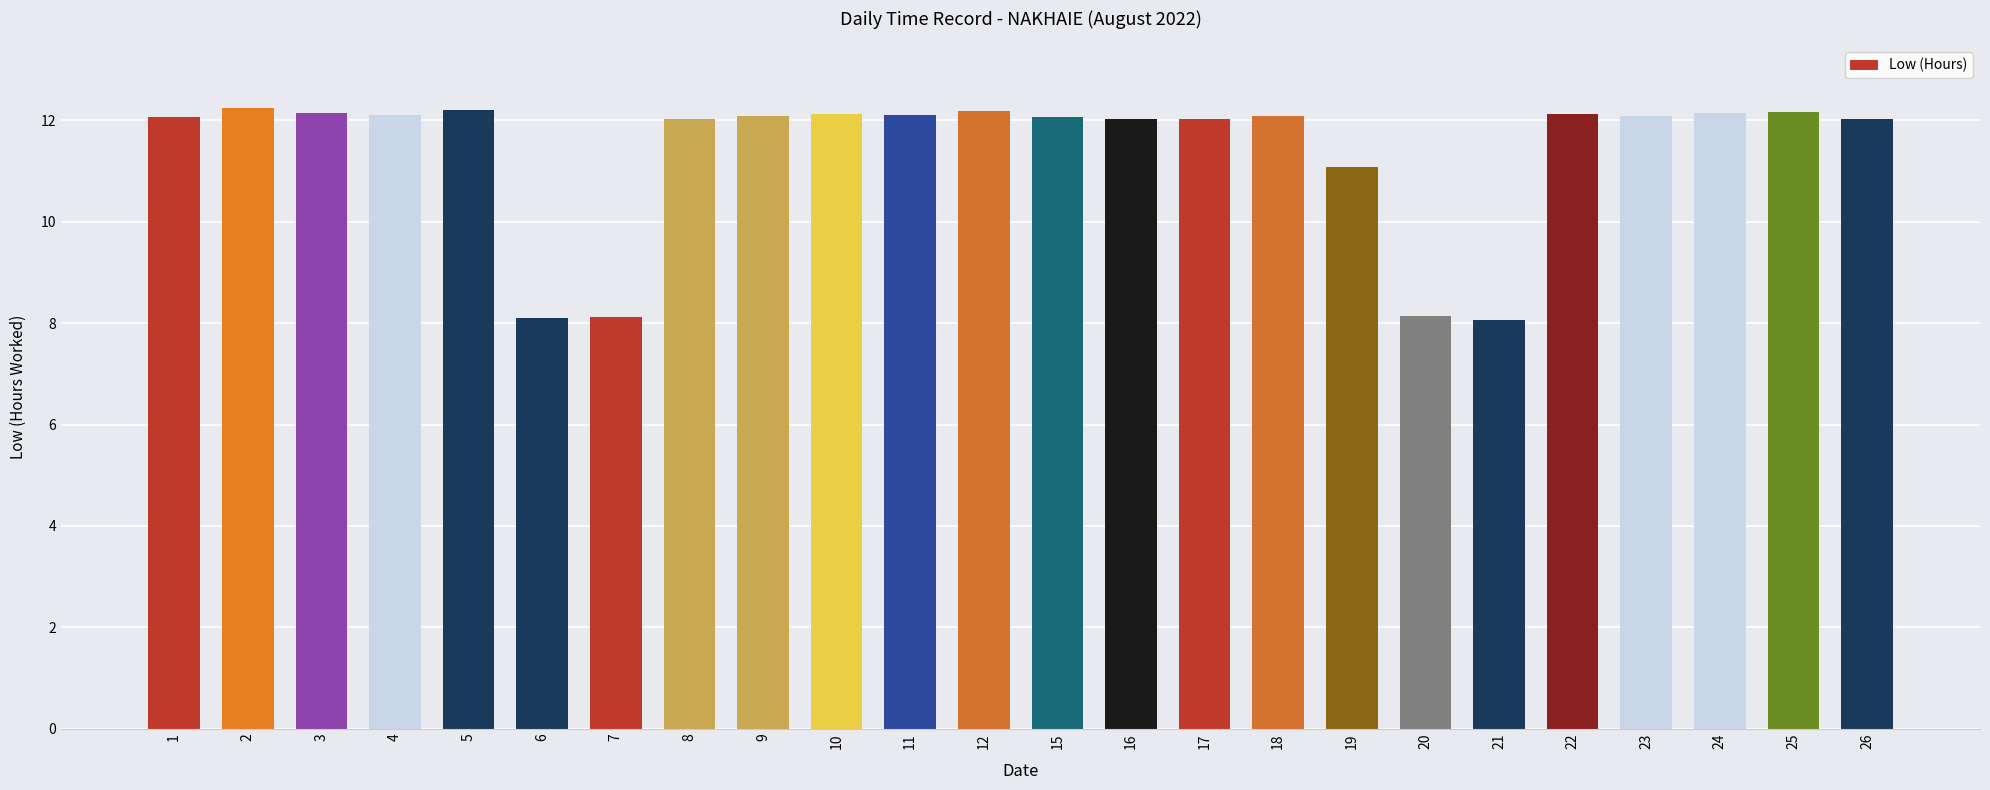

Are the bars grouped side by side (vs. stacked)?

No